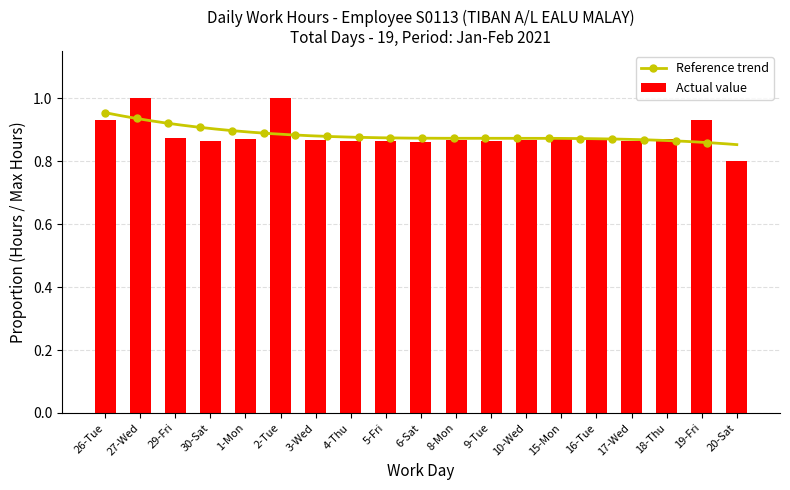

What is the difference between the second highest and second lowest values?

0.1